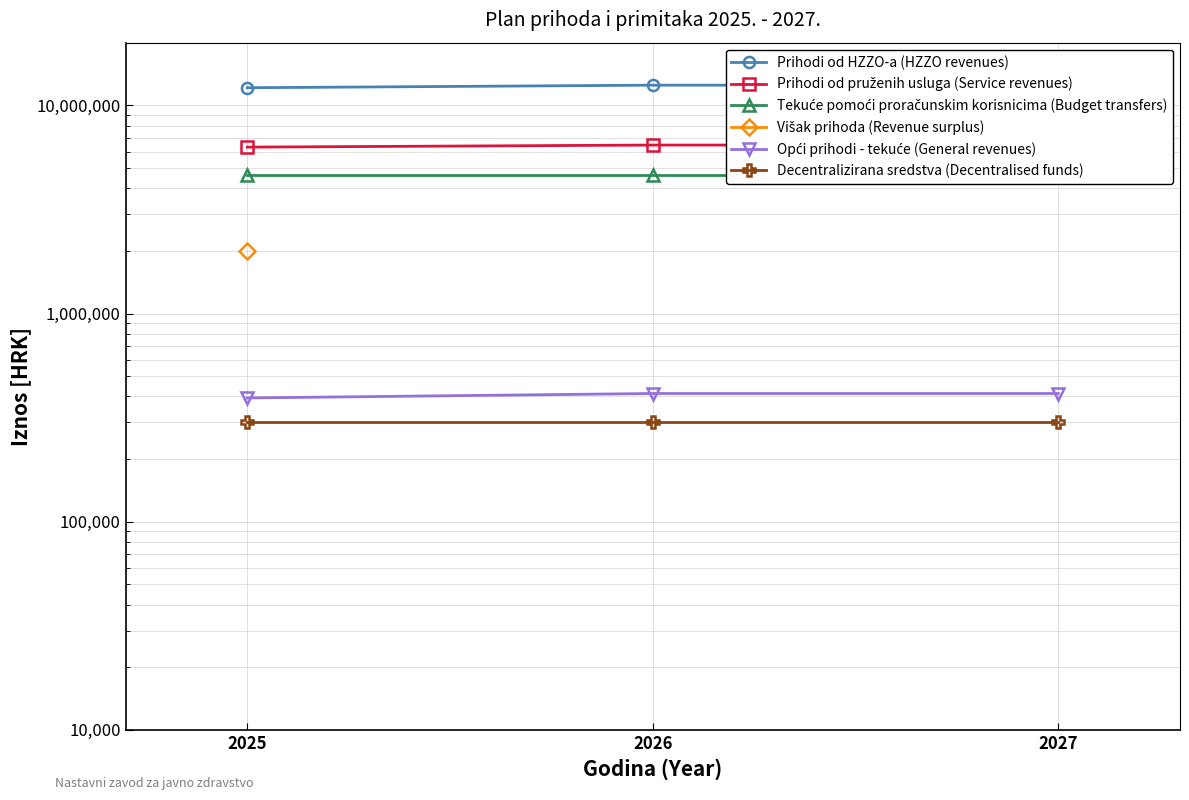

Is it true that Decentralizirana sredstva (Decentralised funds) equals 136635.8 at 2026?

False